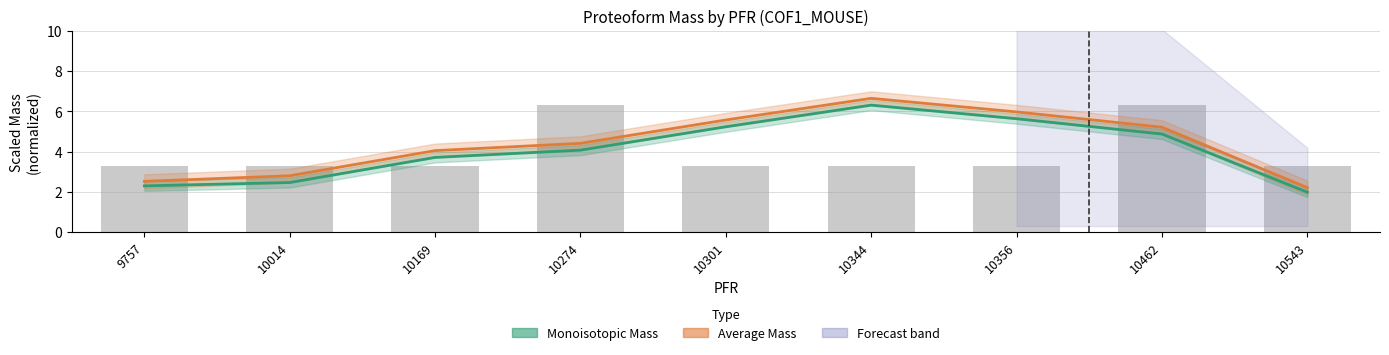

Where is Monoisotopic Mass nearest to the value 4?

10274